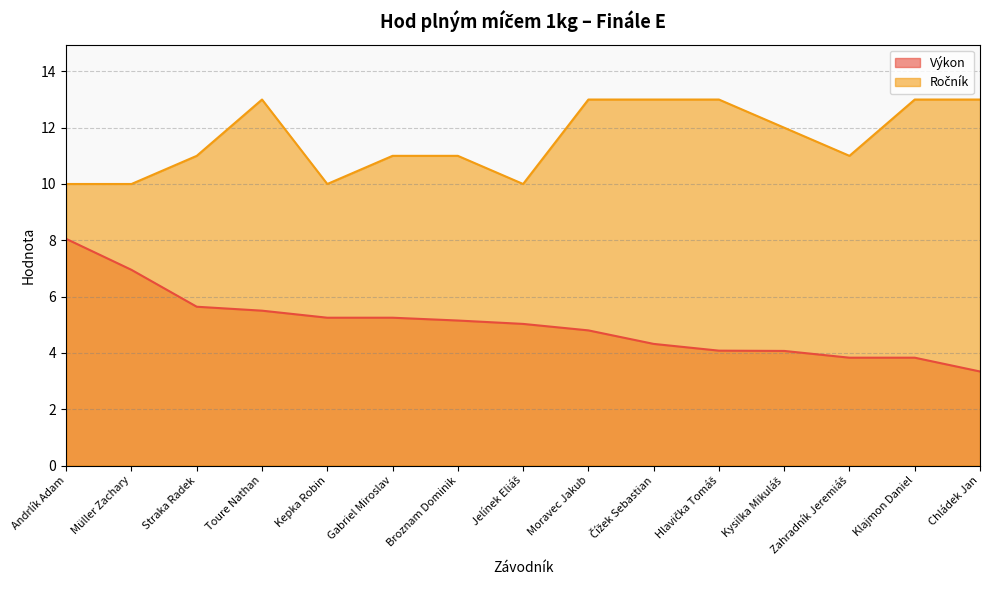

Does the chart display data point markers on the line(s)?

No